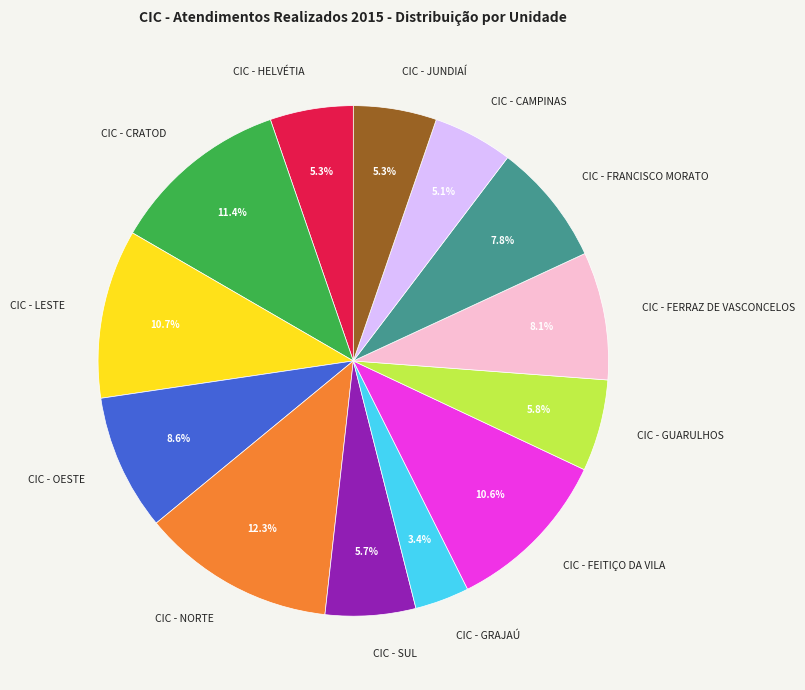

To the nearest percent, what percentage of the pie is CIC - NORTE?

12%